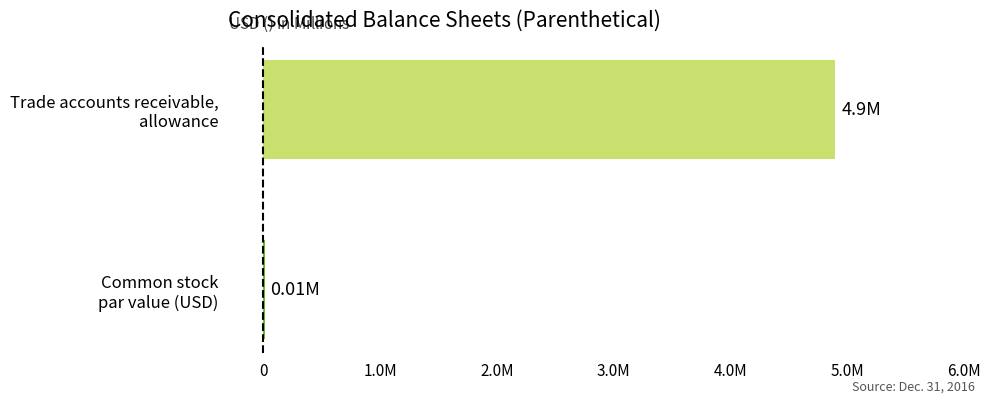

How many bars are there in total?

2